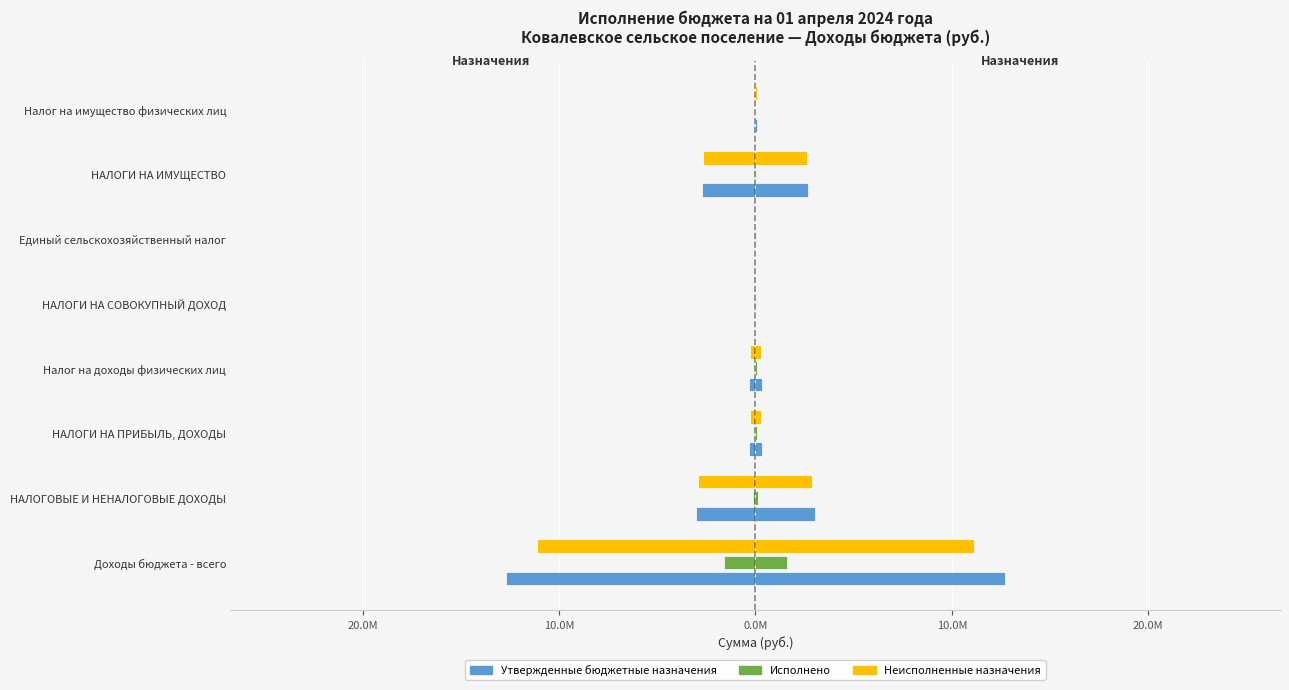

Reading left to right, transcribe all the data shown in this chart.

Утвержденные бюджетные назначения: -12717550.0	-3045500.0	-347700.0	-347700.0	0.0	0.0	-2697400.0	-60500.0
Исполнено: -1588328.9	-143717.1	-81873.8	-81873.8	-8649.8	-8649.8	-50701.1	-2282.4
Неисполненные назначения: -11129221.2	-2901782.9	-265826.2	-265826.2	0.0	0.0	-2646698.9	-58217.6